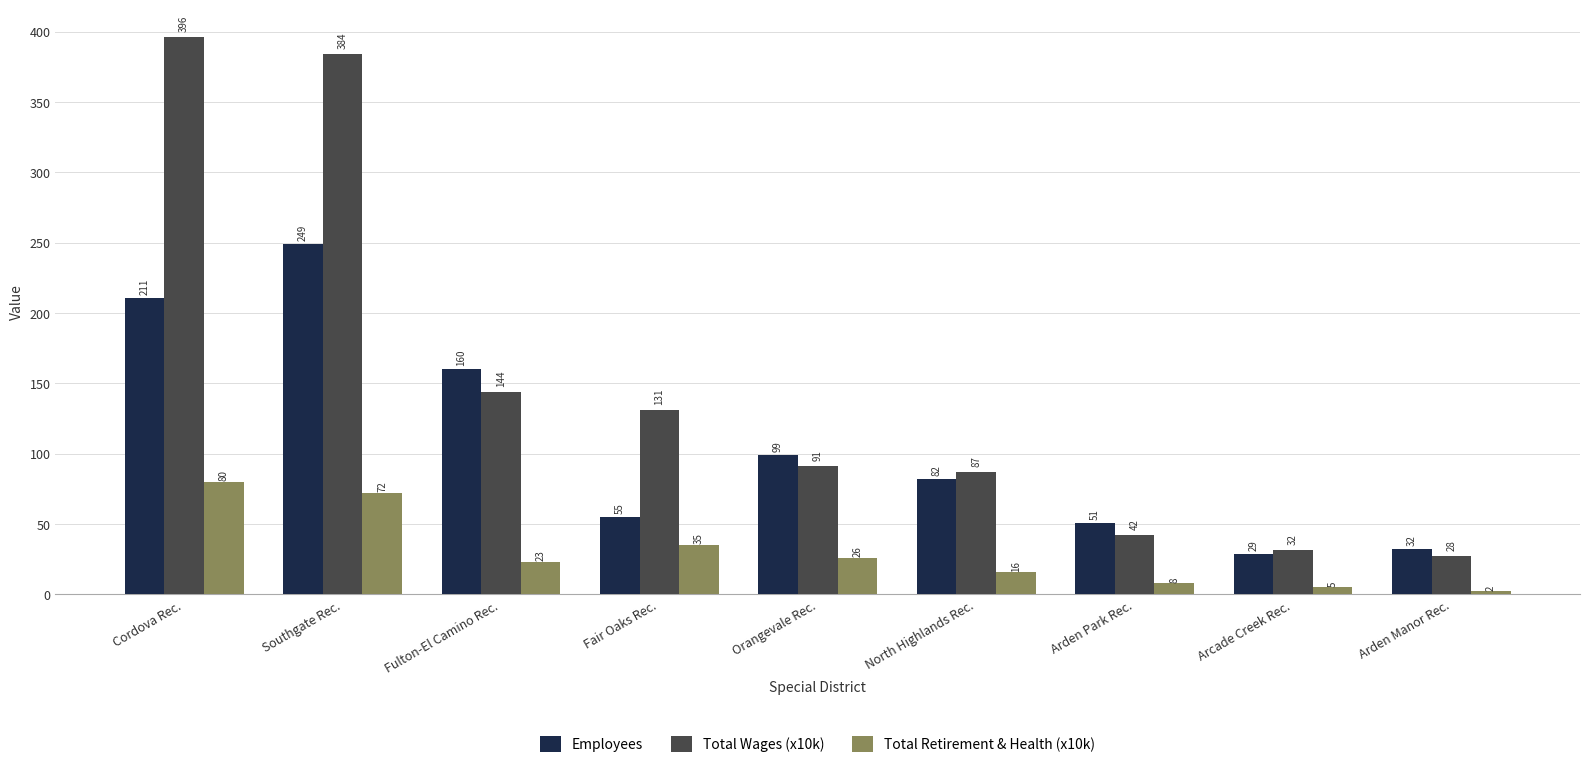

Rank the series by their average value, from highest to lowest.

Total Wages (x10k), Employees, Total Retirement & Health (x10k)